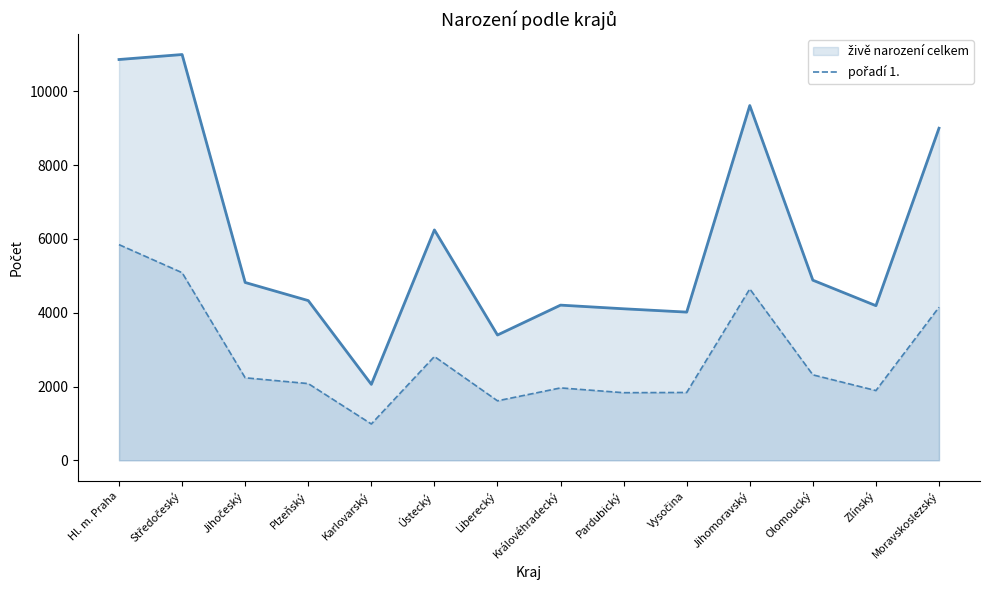

What is the greatest value displayed?

11001